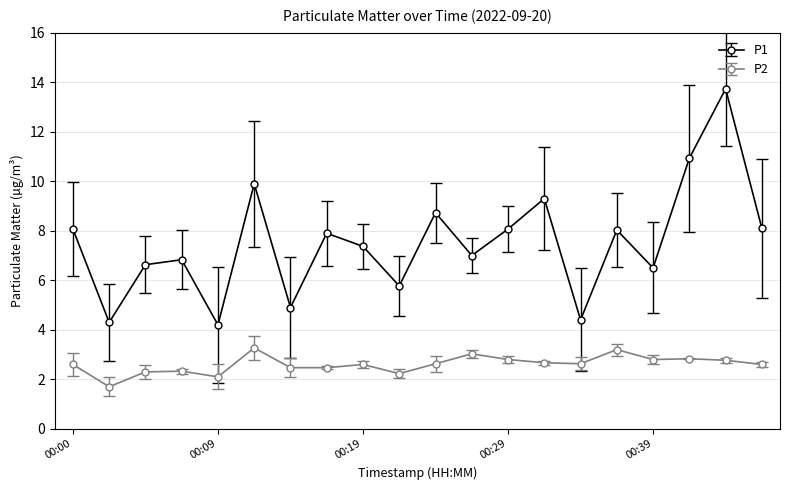

What is the minimum value shown in the chart?

1.7